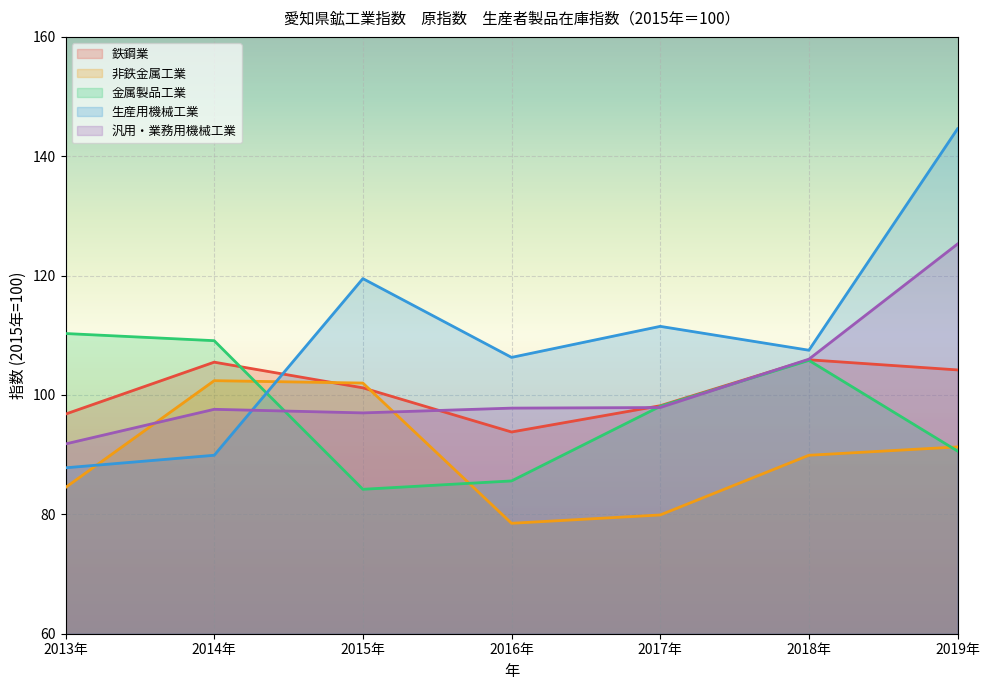

What is the label of the 5th point from the right?

2015年